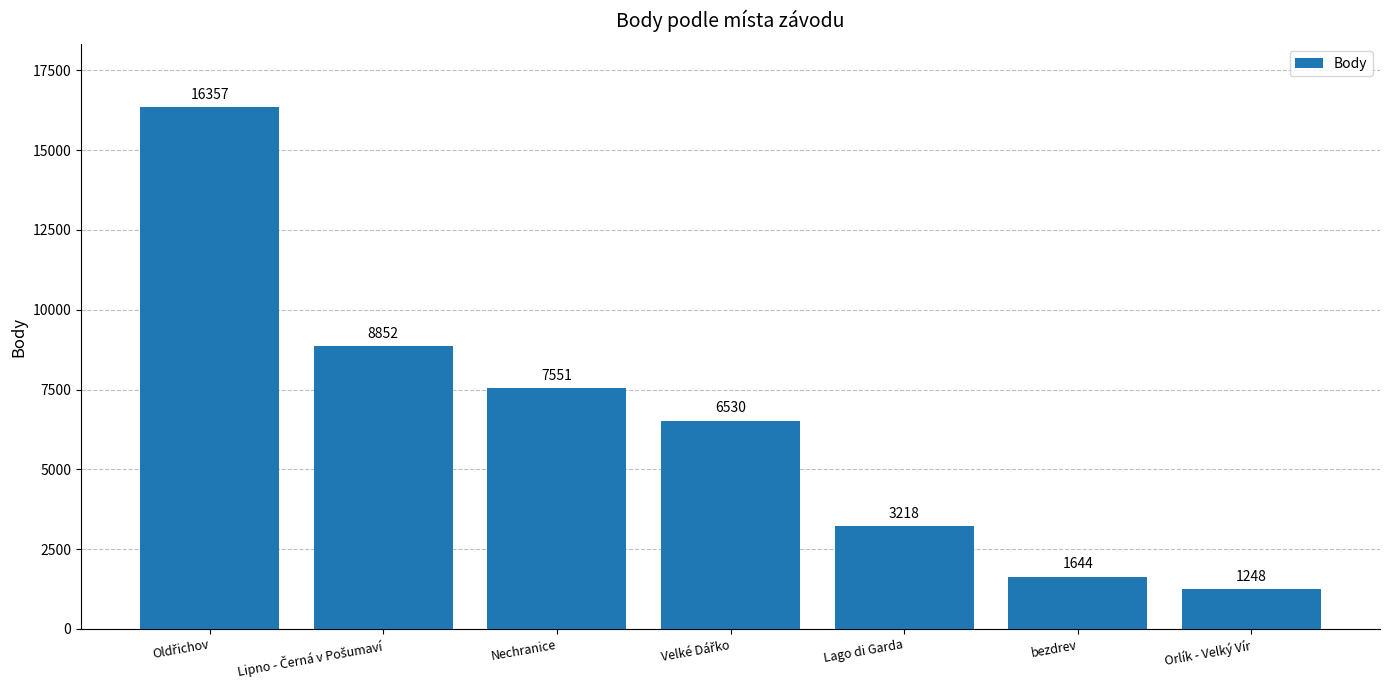

What is the smallest value displayed?

1248